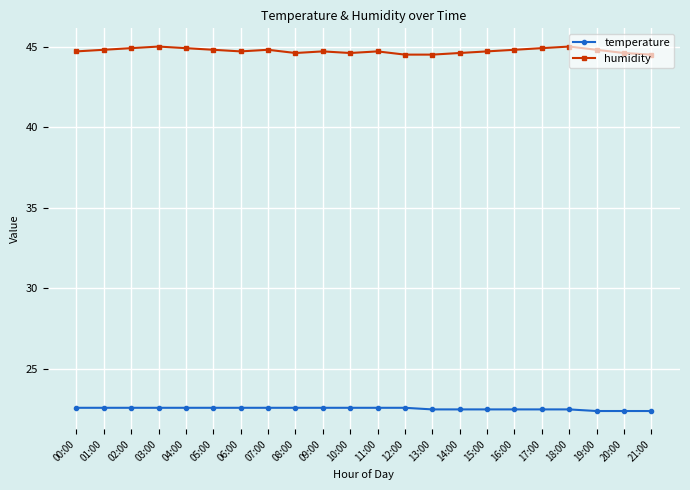

Reading right to left, transcribe all the data shown in this chart.

temperature: 22.4	22.4	22.4	22.5	22.5	22.5	22.5	22.5	22.5	22.6	22.6	22.6	22.6	22.6	22.6	22.6	22.6	22.6	22.6	22.6	22.6	22.6
humidity: 44.5	44.6	44.8	45.0	44.9	44.8	44.7	44.6	44.5	44.5	44.7	44.6	44.7	44.6	44.8	44.7	44.8	44.9	45.0	44.9	44.8	44.7